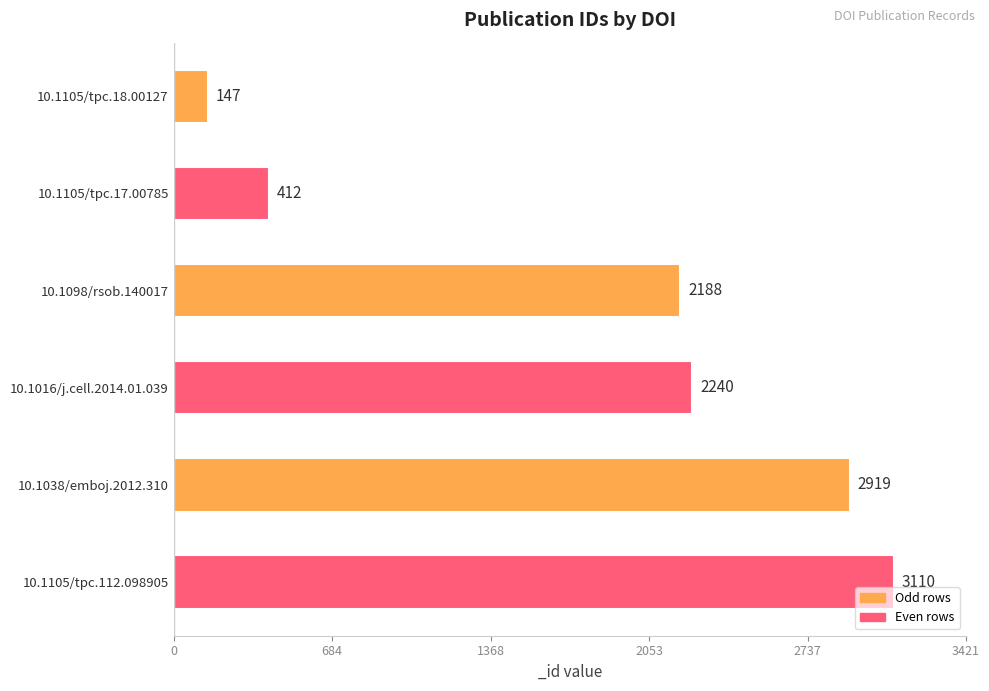

The value at 10.1038/emboj.2012.310 is 1827. True or false?

False